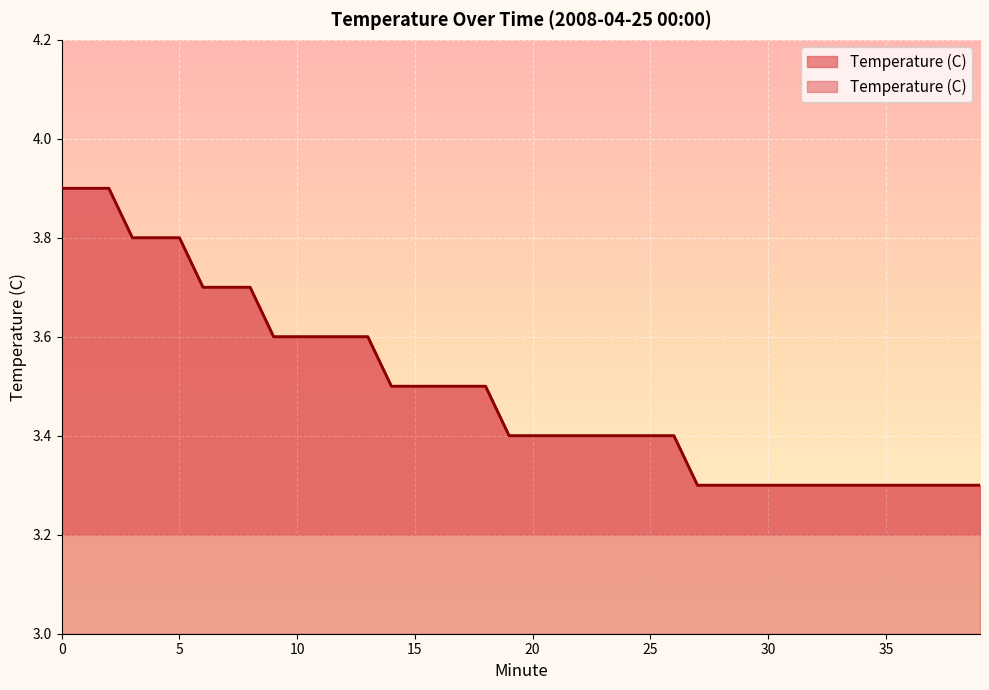

What is the greatest value displayed?

3.9